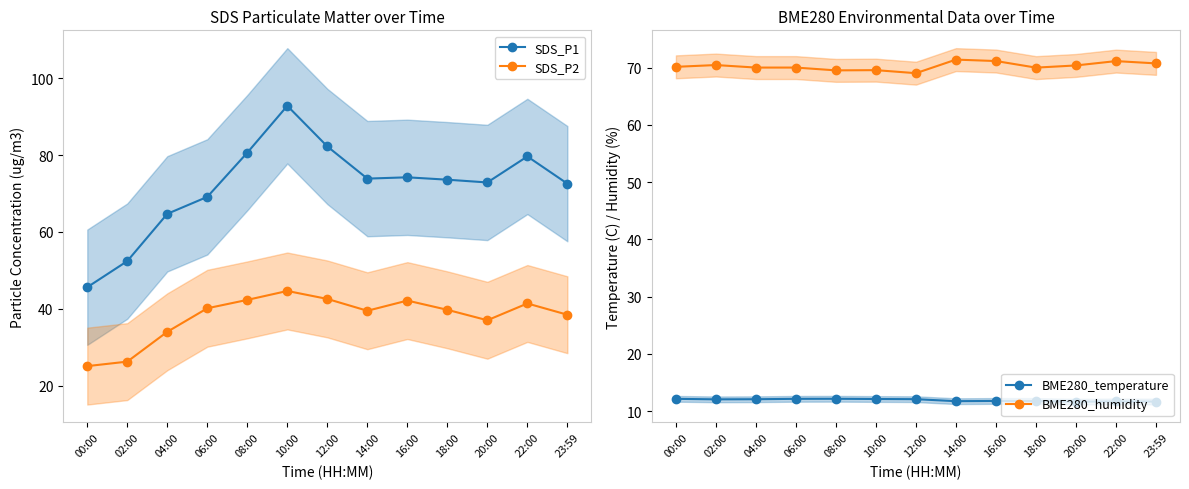

Where do BME280_humidity and SDS_P1 first cross each other?

06:00 and 08:00